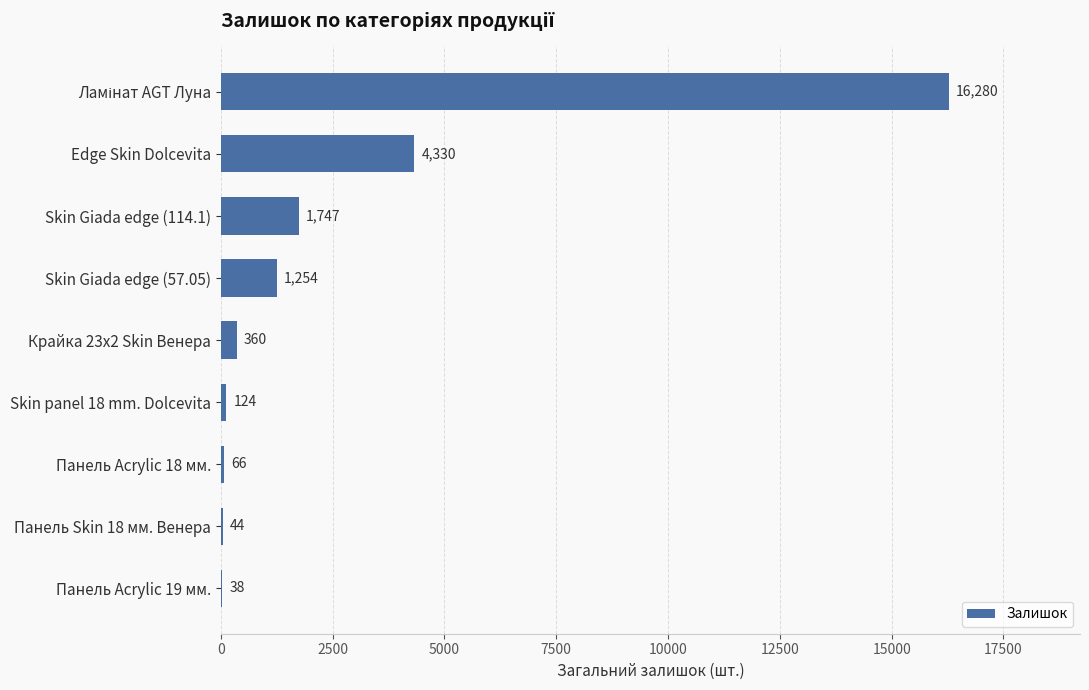

At which label is the value closest to 8159?

Edge Skin Dolcevita